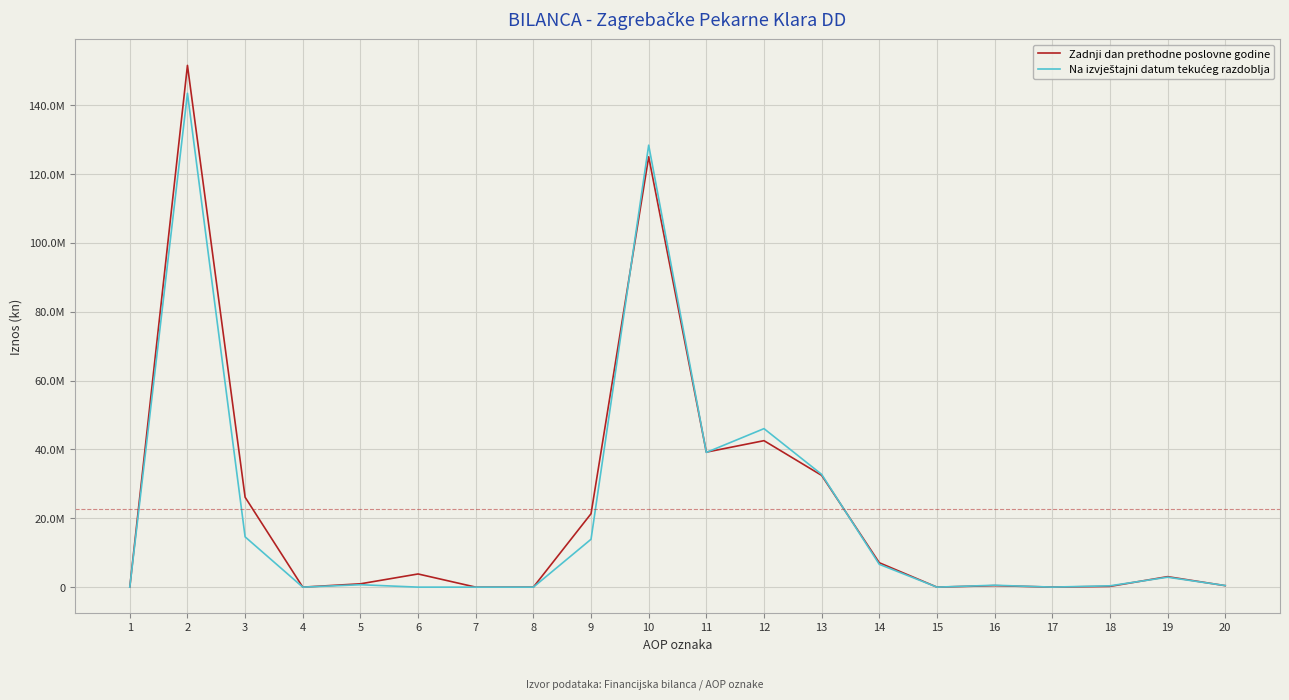

What is the spread (max minus min) of values at 5?

265837